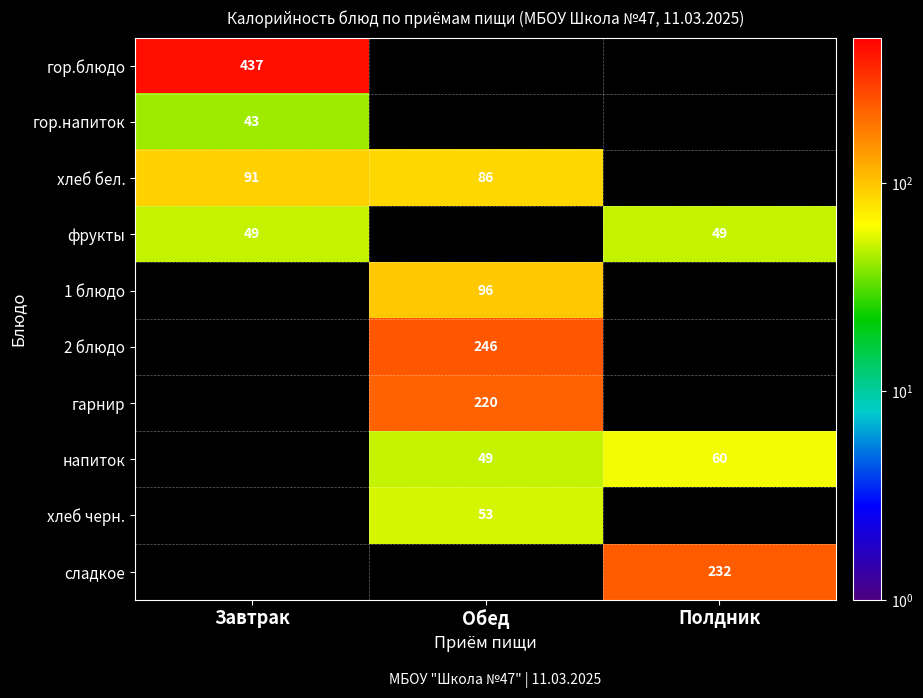

The value of напиток at Обед is 33. True or false?

False